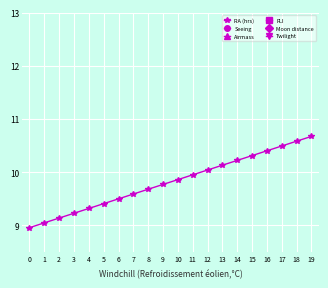

Which series has the largest total across all categories?

Twilight